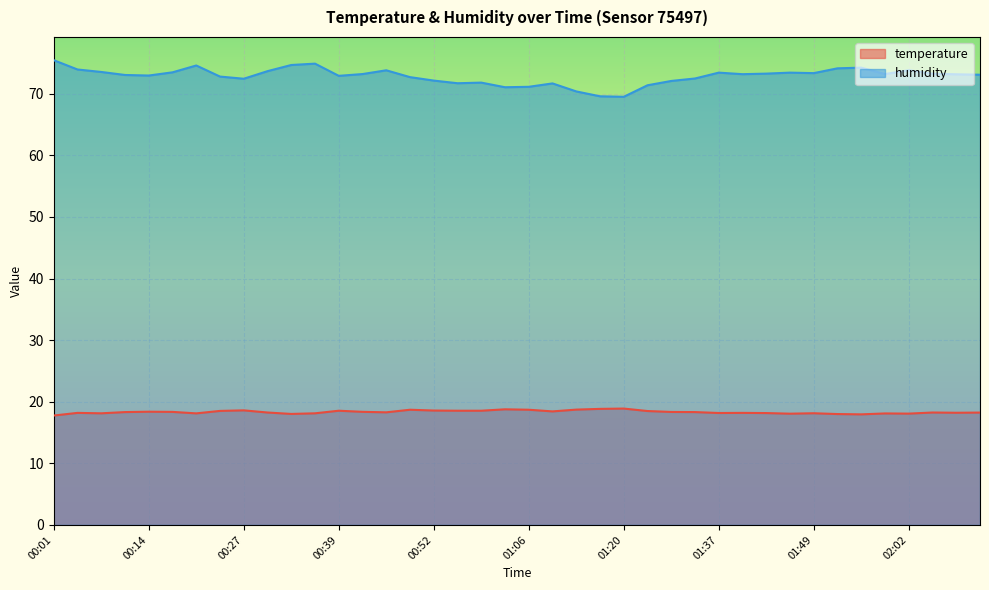

In humidity, how many points are lower than both neighbors (excluding endpoints)?

9